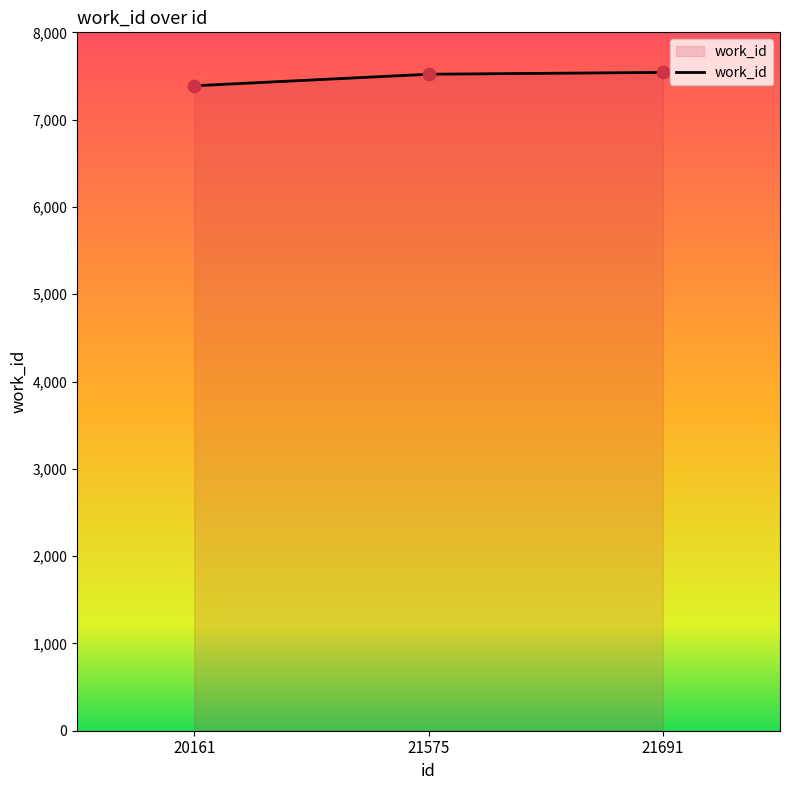

Between 20161 and 21691, which is larger?

21691